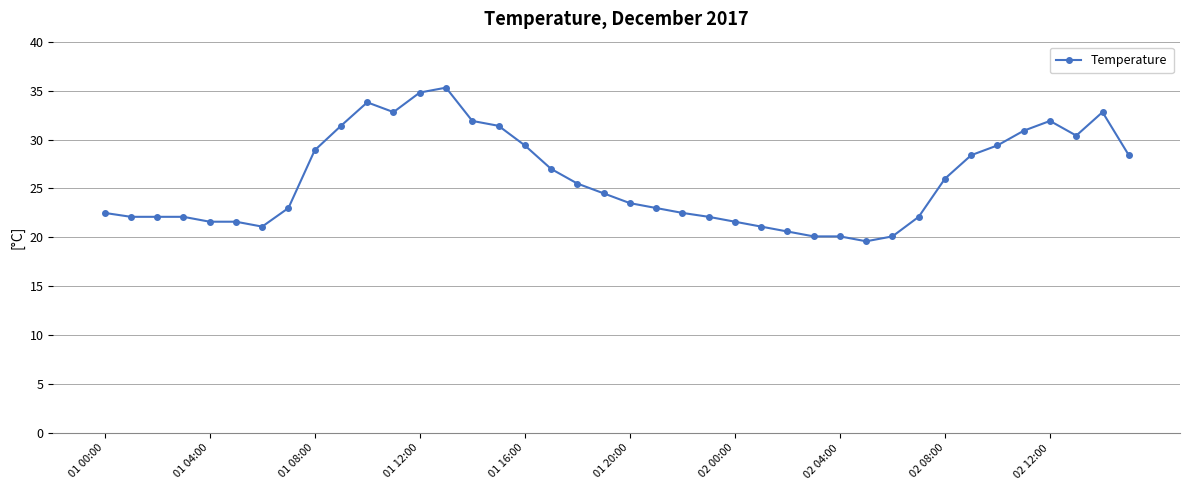

What is the maximum value shown in the chart?

35.3